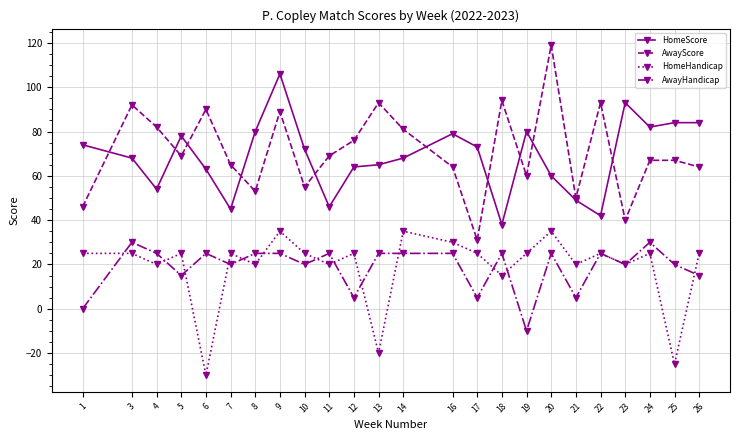

How many values in the HomeScore series are below 72?

12